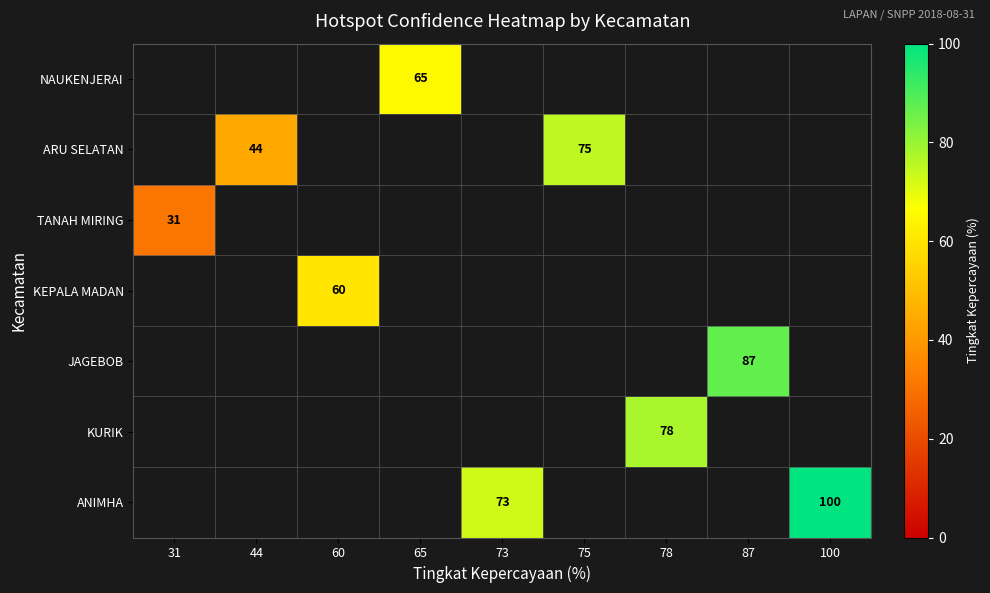

Count the number of data series in this chart.

7